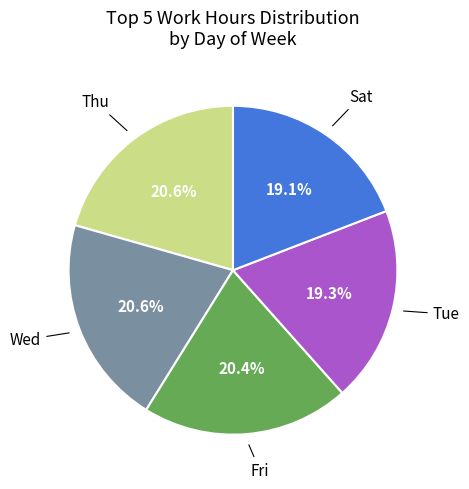

What is the total percentage of Fri and Tue?

39.7%